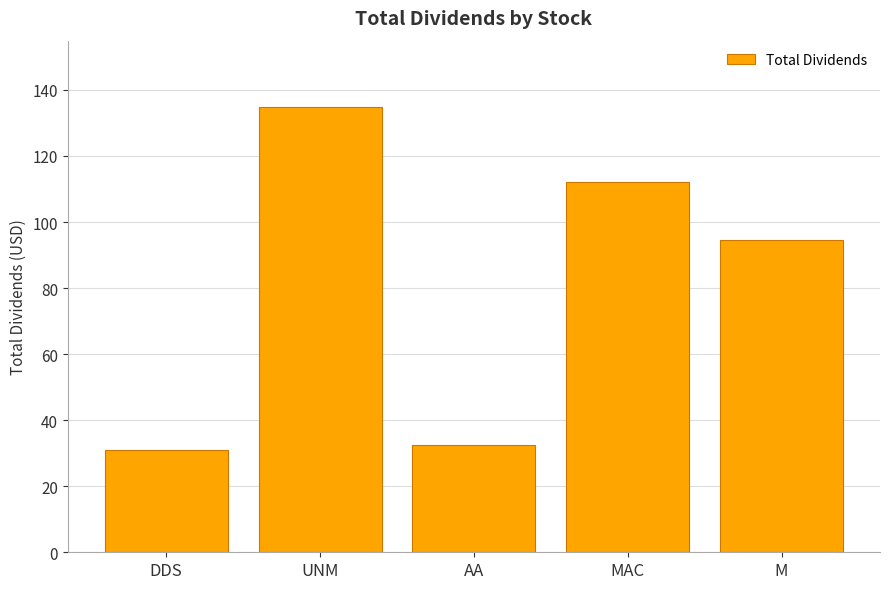

Count the number of values greater than 94.

3